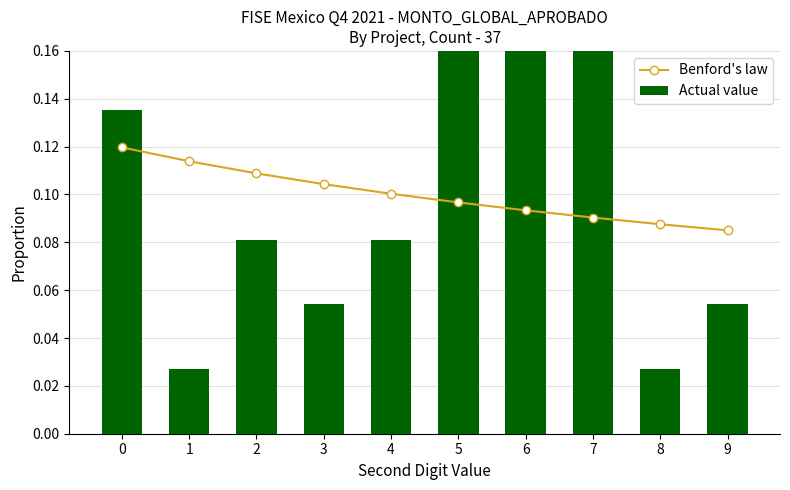

What are all the series names shown in the legend?

Benford's law, Actual value